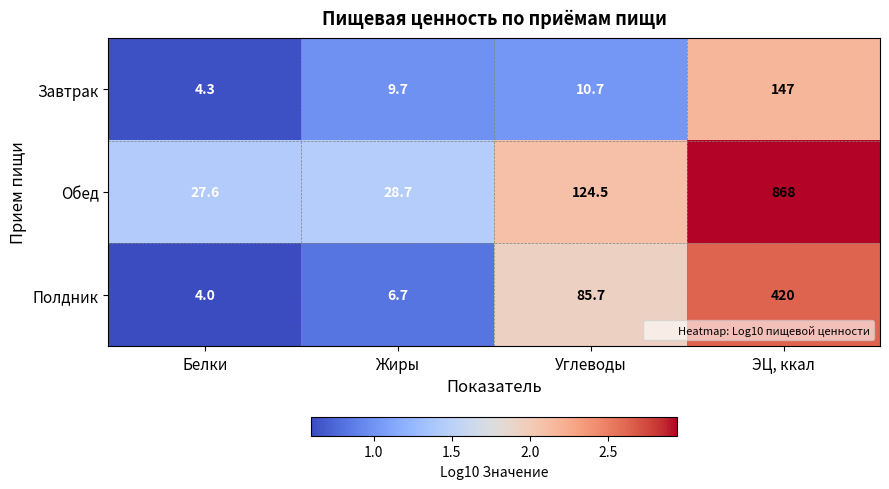

The Завтрак series shows 9.7 at Жиры. True or false?

True